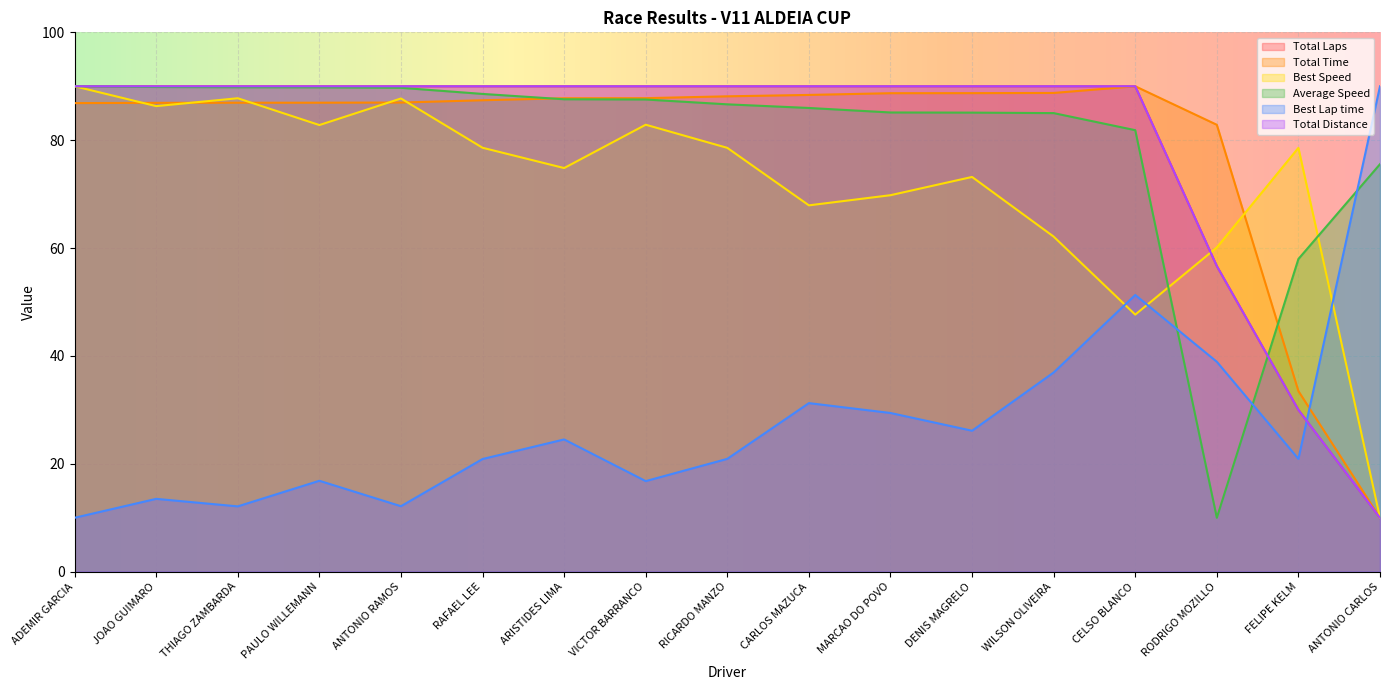

Which series has the largest total across all categories?

Average Speed